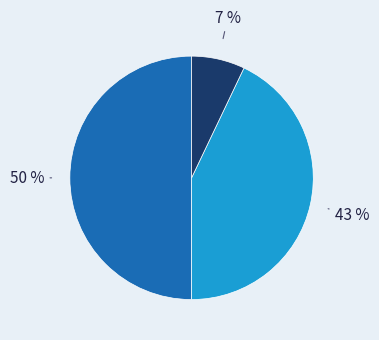

To the nearest percent, what is the difference between the largest and smallest slice percentages?

43%